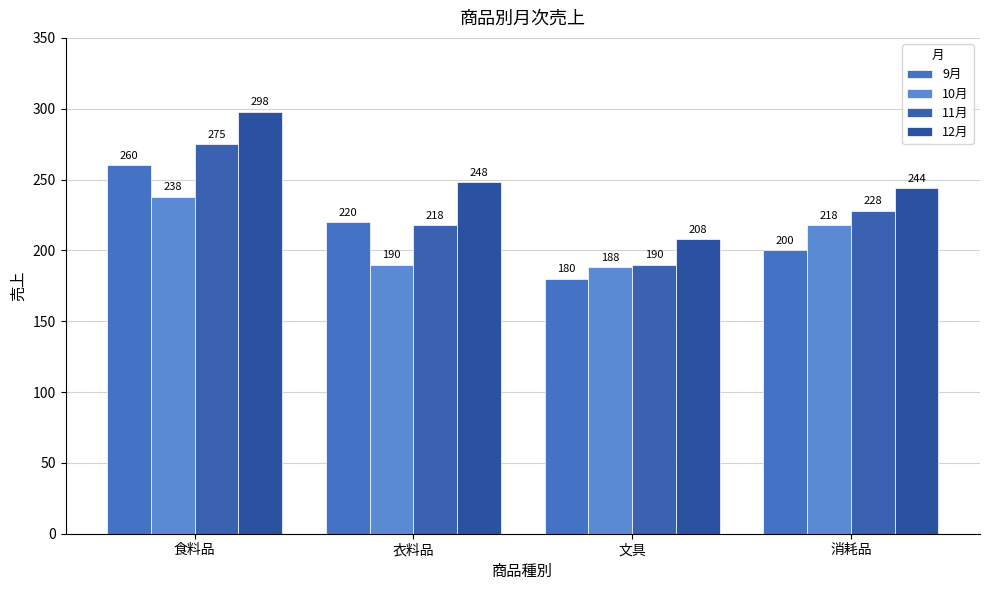

Is it true that 10月 equals 301 at 衣料品?

False